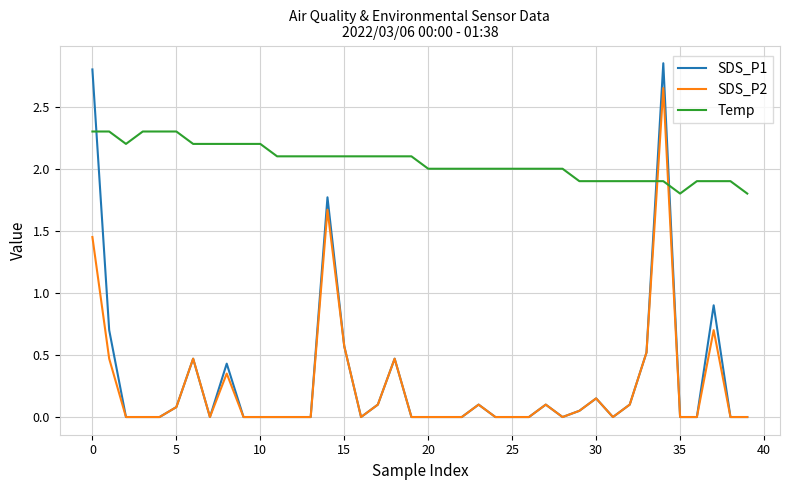

Does the chart display data point markers on the line(s)?

No